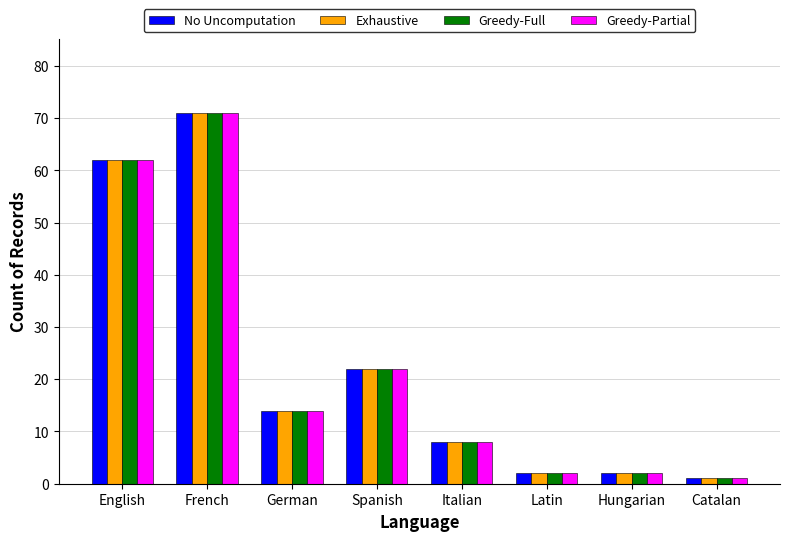

What position from the right is Latin?

3